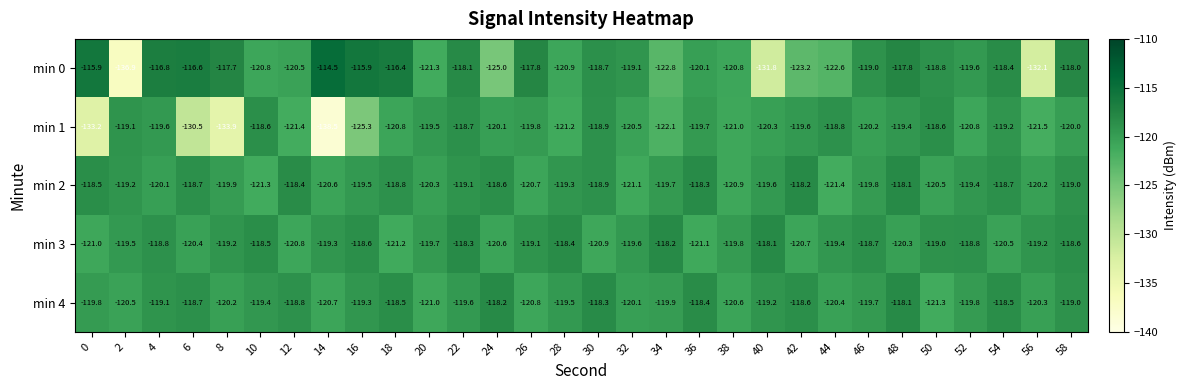

What is the sum of the min 0 values at 18 and 36?

-236.5